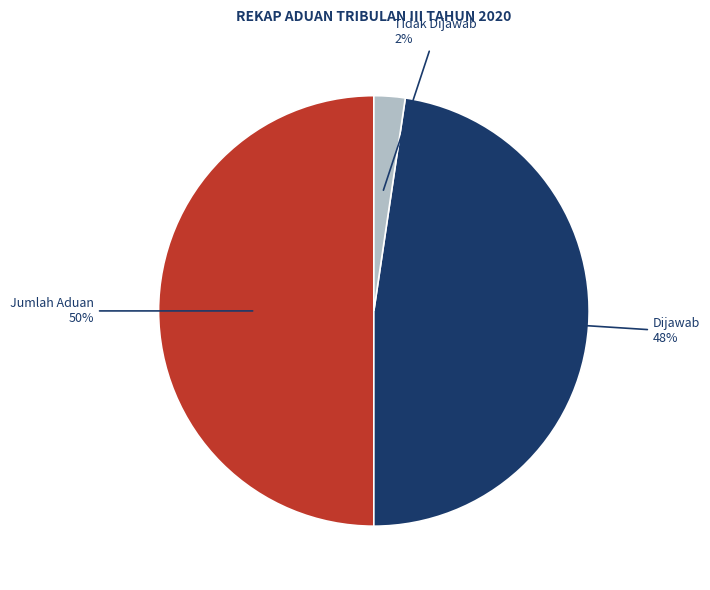

To the nearest percent, what is the average slice percentage?

33%